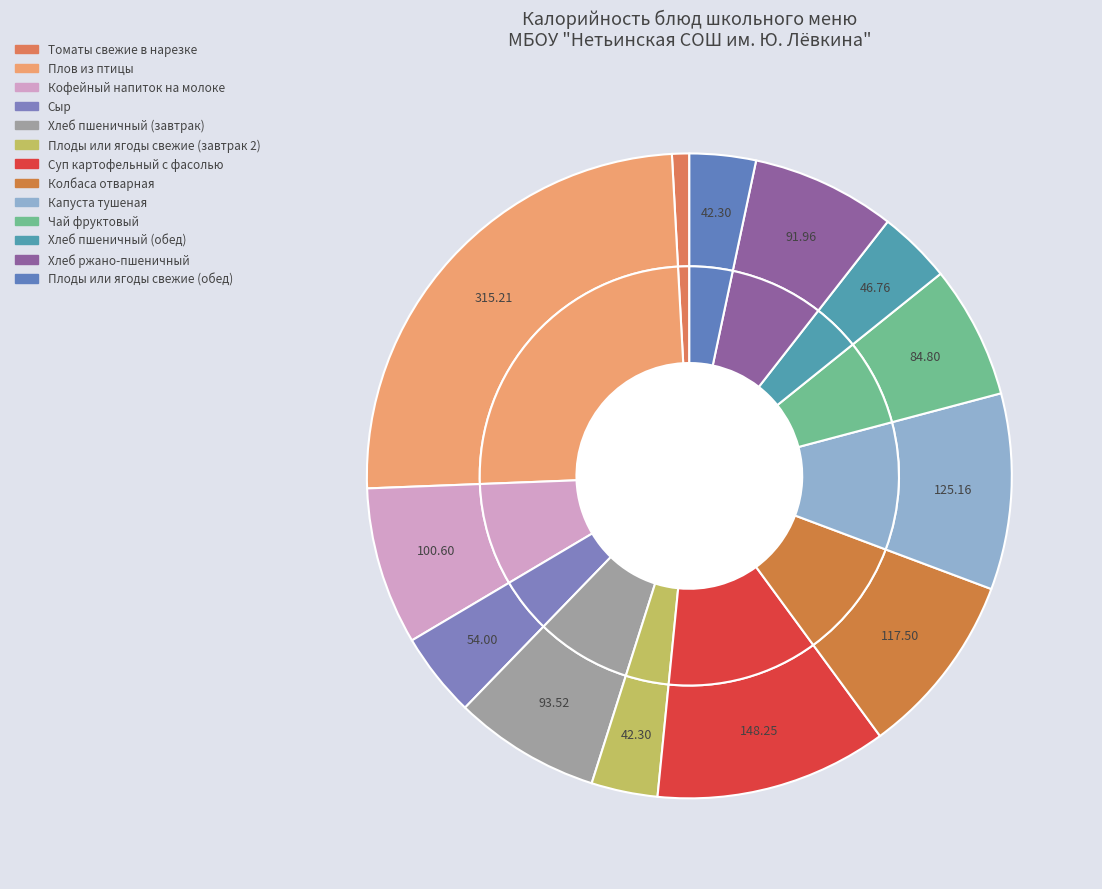

What is the largest slice in the pie chart?

Плов из птицы